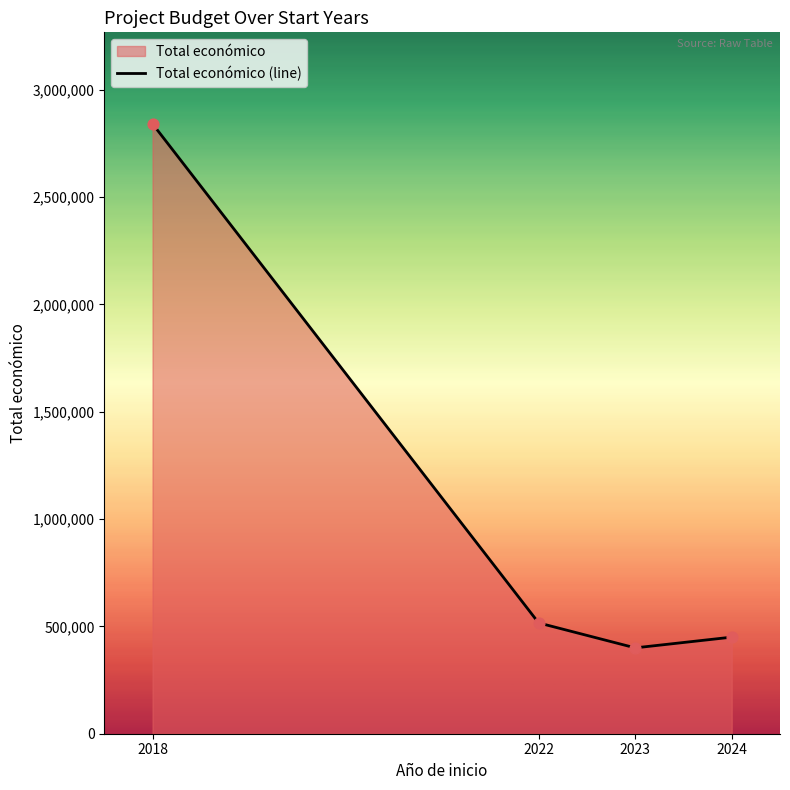

Between 2023 and 2024, which is larger?

2024